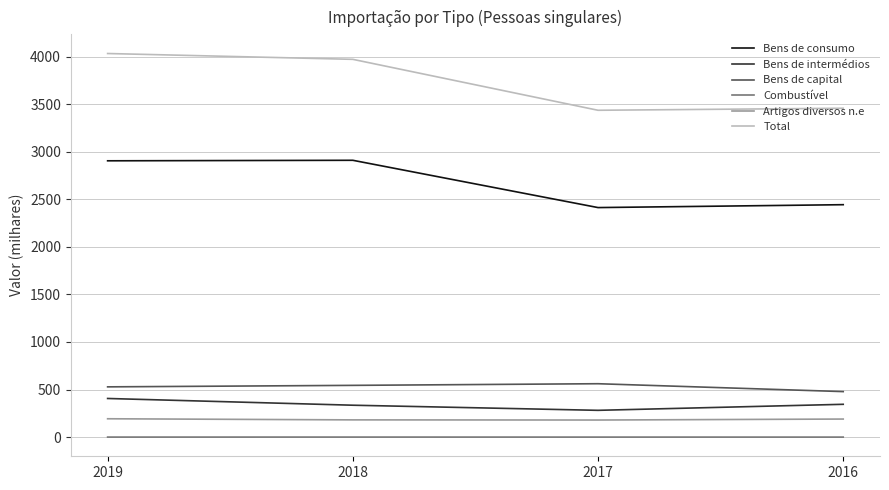

Read the Bens de consumo value at 2018.

2909.5